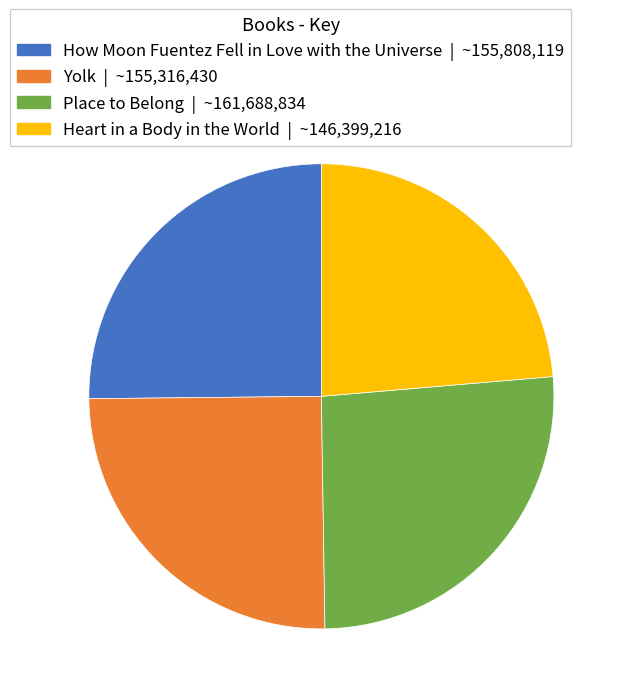

Which slice is the largest?

Place to Belong